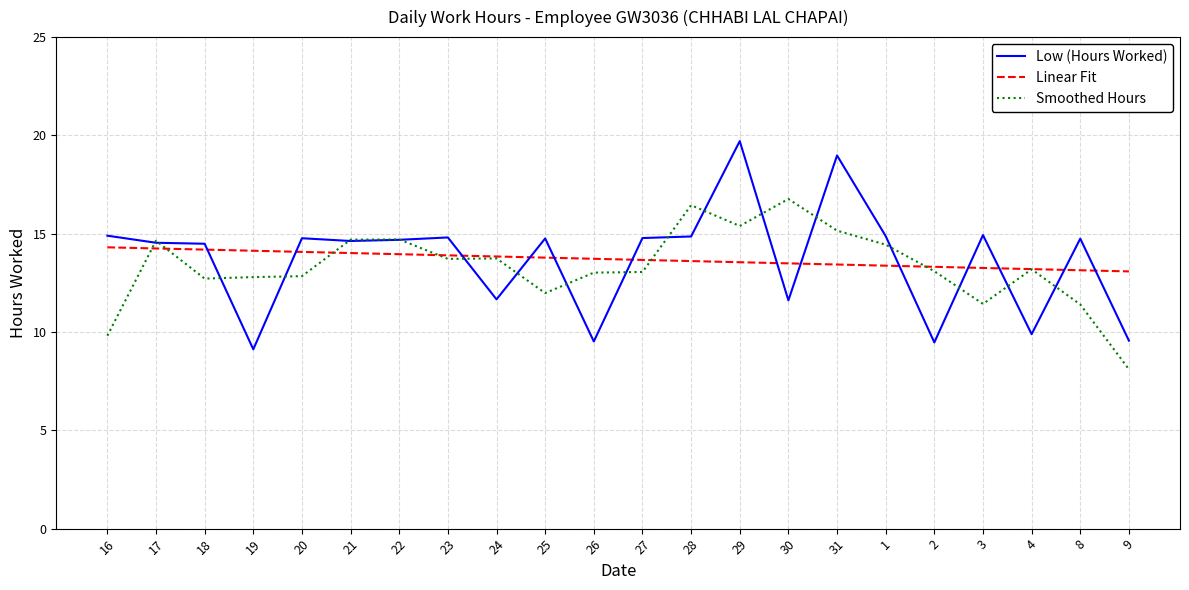

After their last crossing, which series has the higher values: Linear Fit or Low (Hours Worked)?

Linear Fit